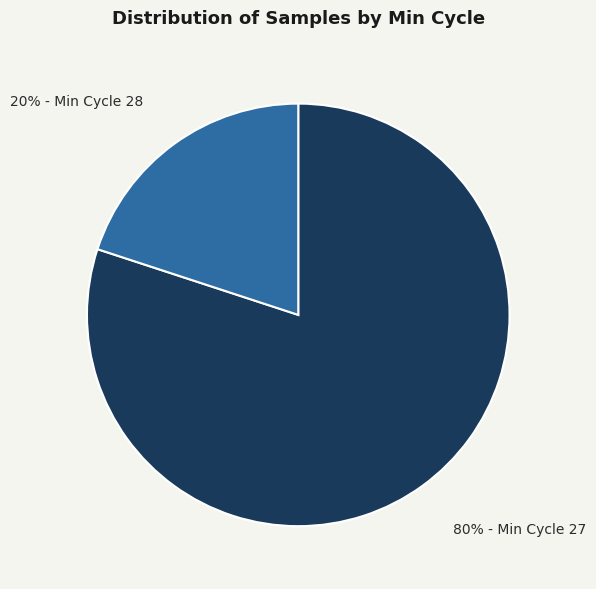

Is there any slice that represents more than half of the pie?

Yes